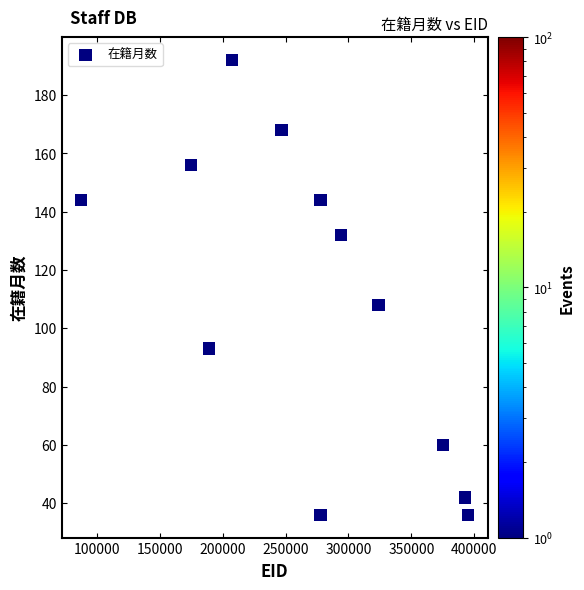

What Y value in the scatter plot is closest to 114?

108